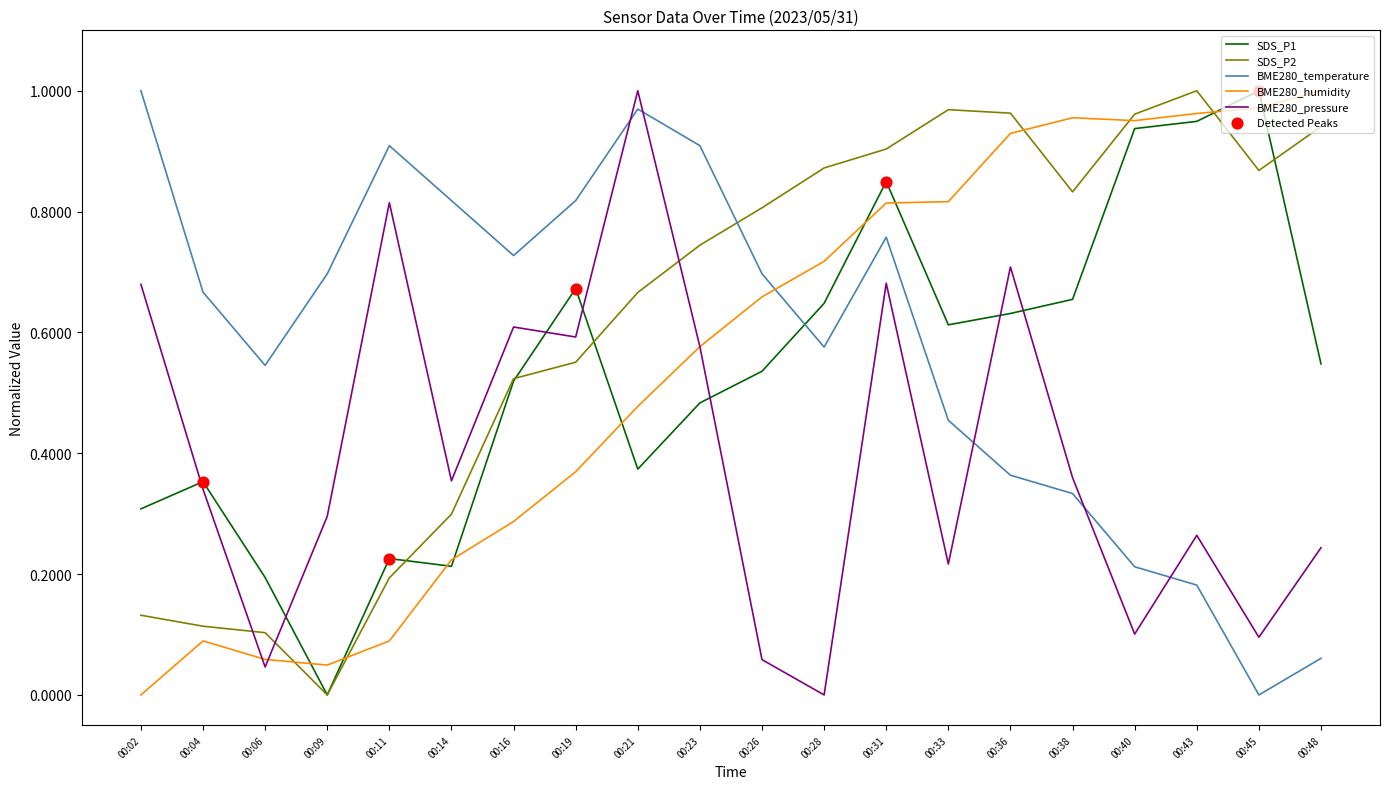

Which series has the largest total across all categories?

SDS_P2